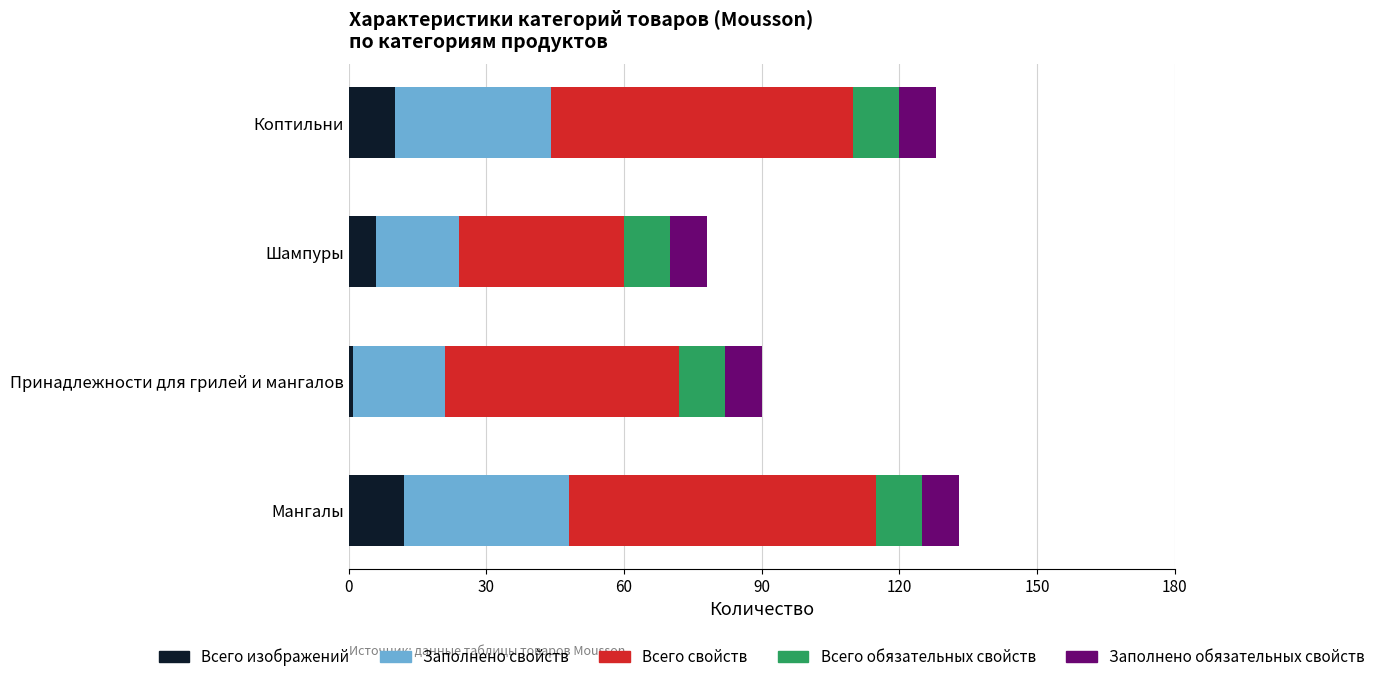

What is the difference between the maximum and minimum values in the Всего изображений series?

11